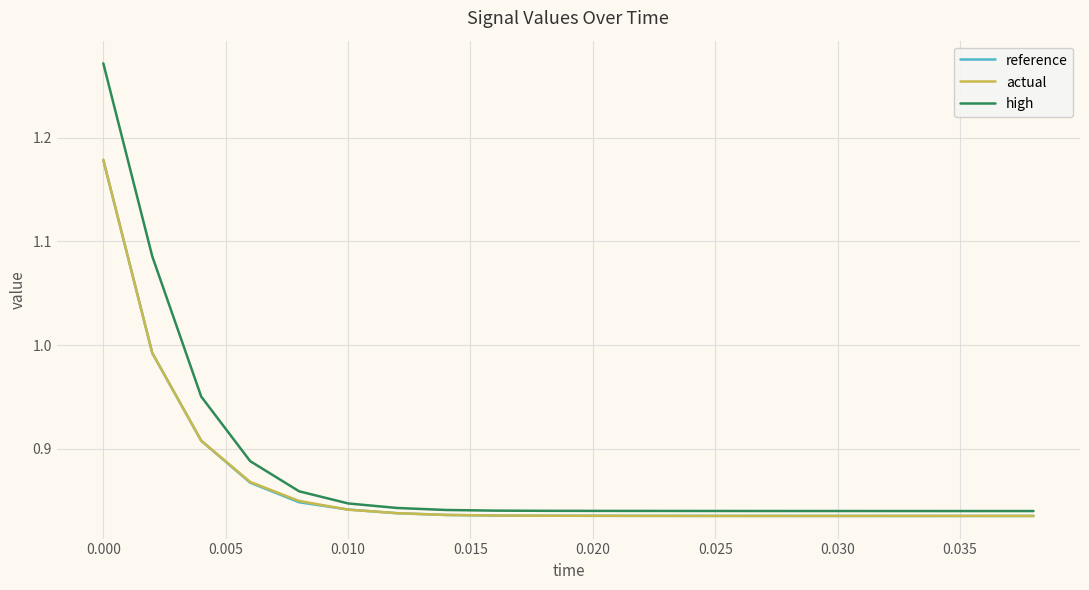

Which series has the largest range (max minus min)?

high